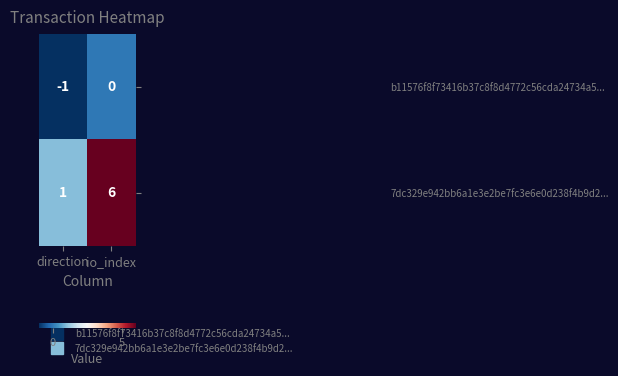

Where is 7dc329e942bb6a1e3e2be7fc3e6e0d238f4b9d2... nearest to the value 3?

direction